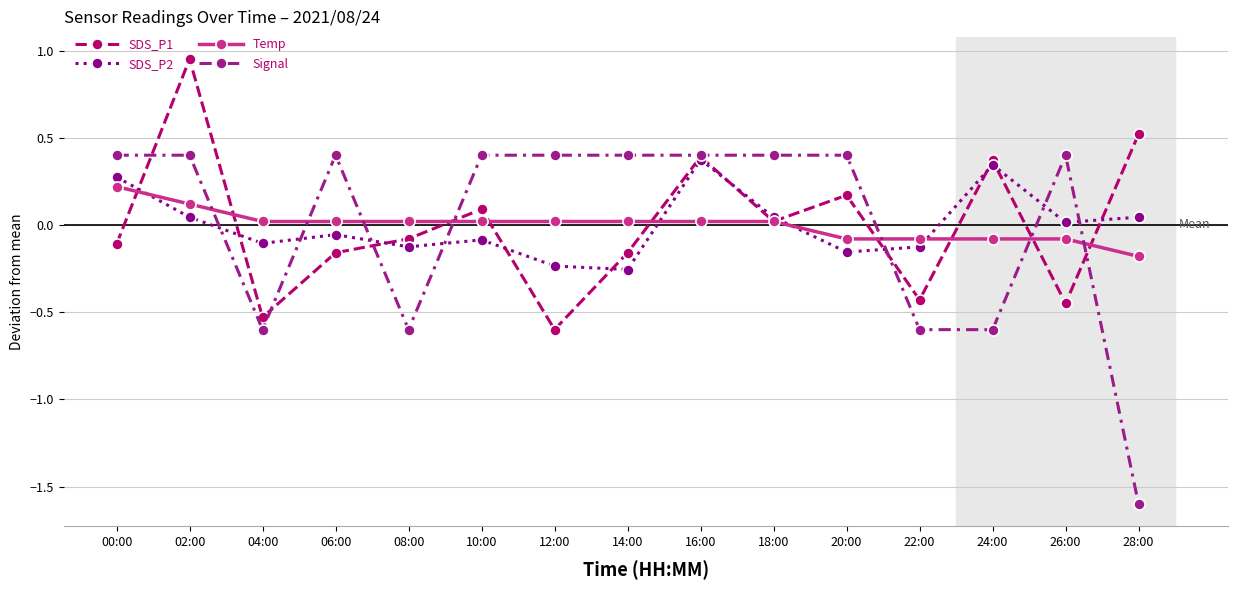

In SDS_P1, how many points are lower than both neighbors (excluding endpoints)?

5